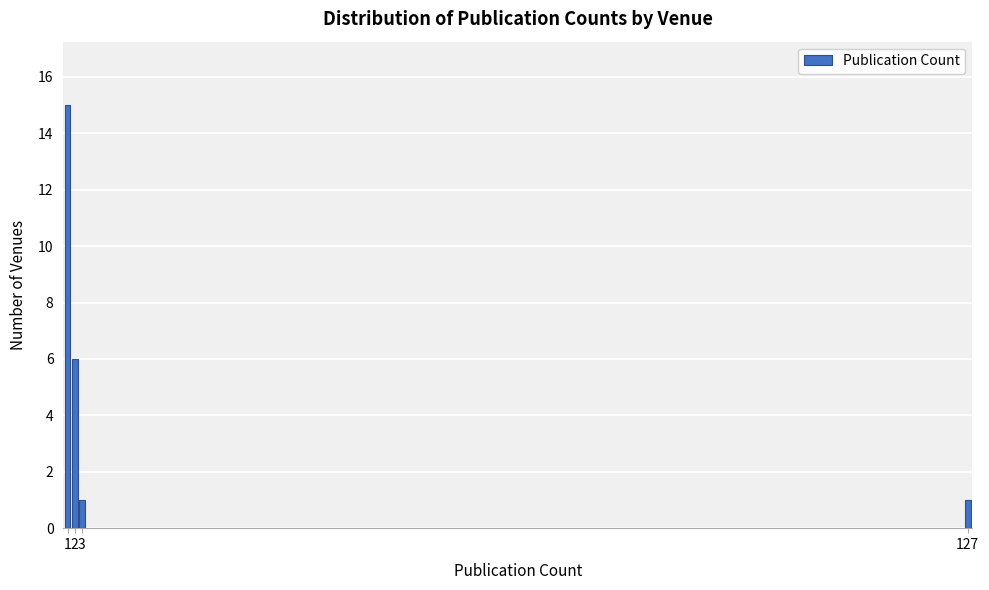

Reading left to right, what are all the values shown in this chart?

1=15	2=6	3=1	127=1